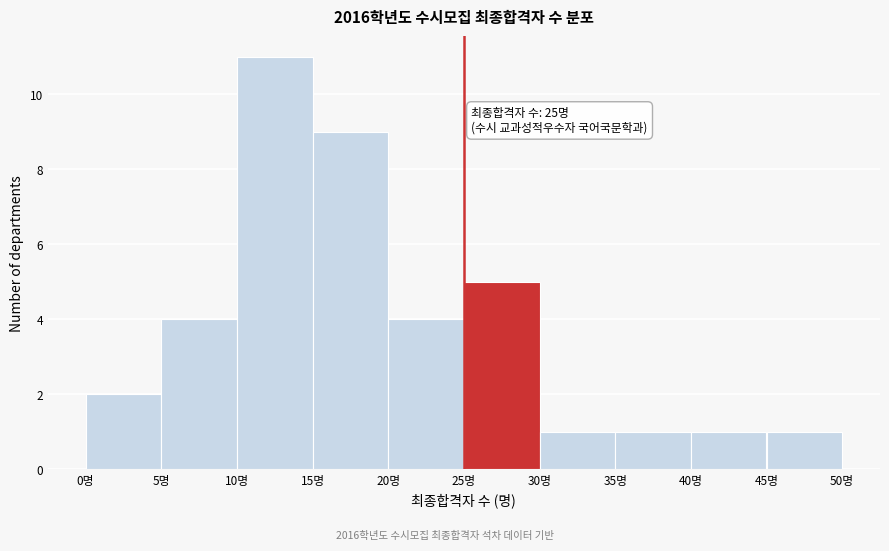

Which range on the x-axis has the tallest bar?

10 to 15